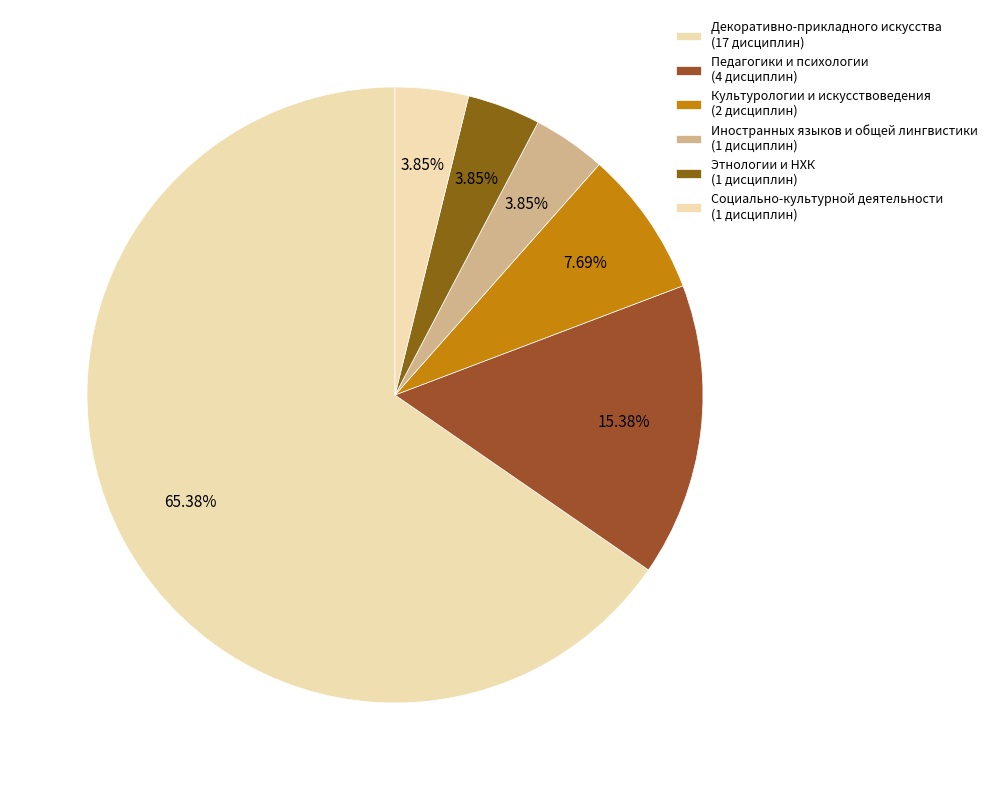

Does any single category account for the majority?

Yes